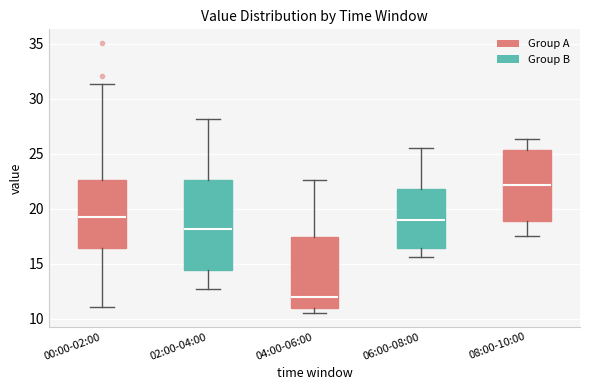

Where is the upper edge of the box for 06:00-08:00 on the y-axis? The values are not printed on the chart, so give them approximately, as read against the axis.

22.0